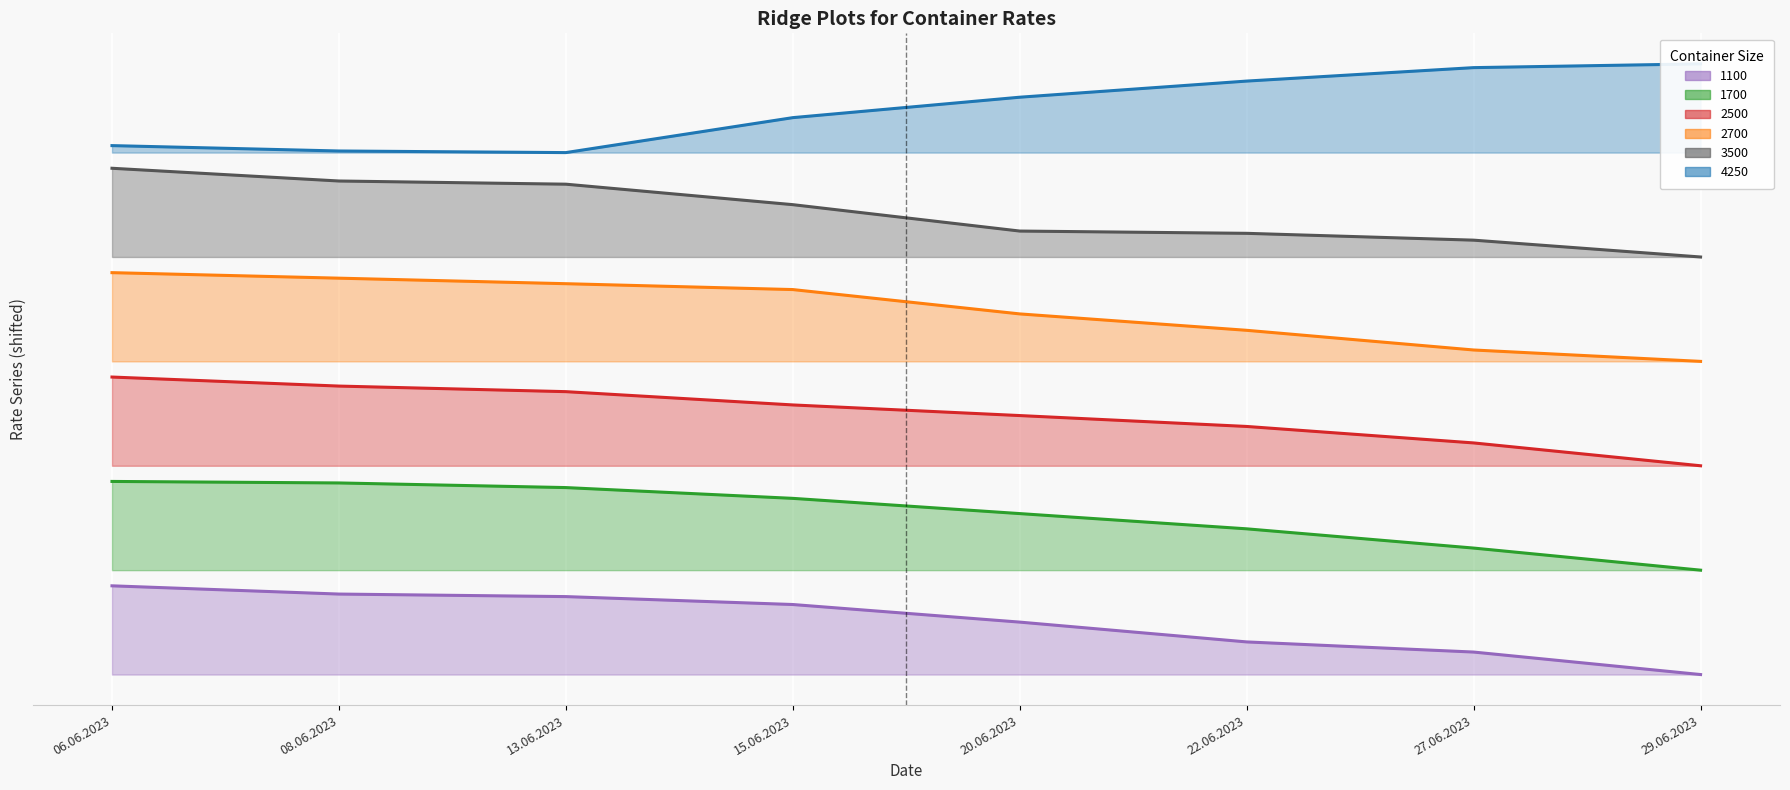

What position from the right is 06.06.2023?

8